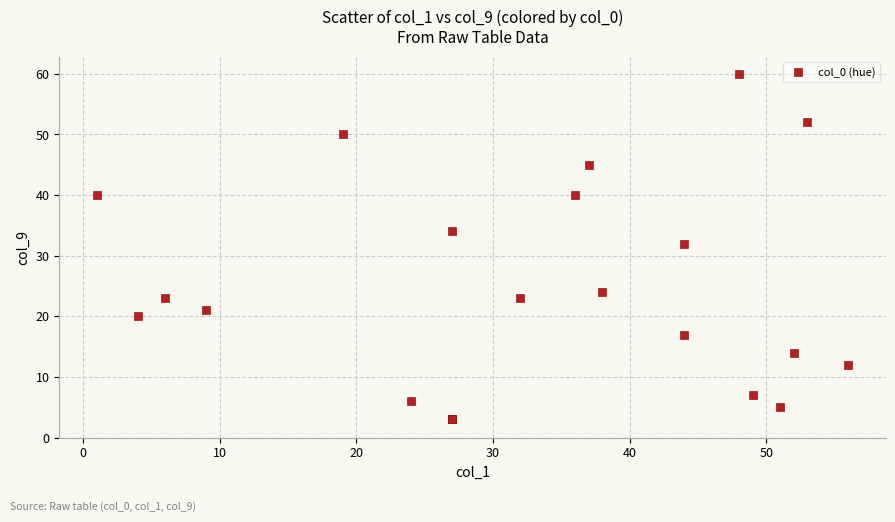

What Y value in the scatter plot is closest to 31?

32